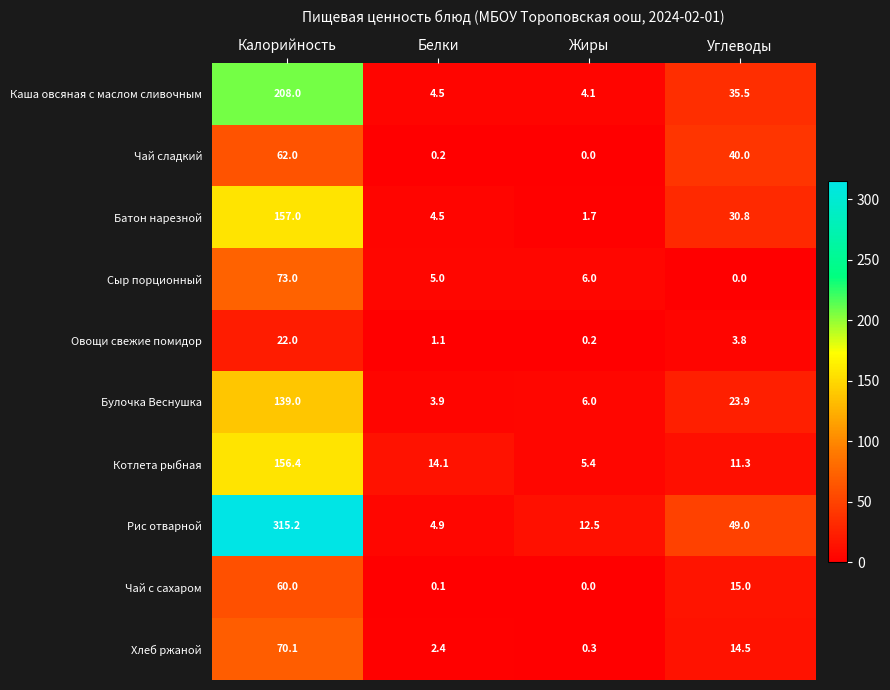

What is the maximum value shown in the chart?

315.2